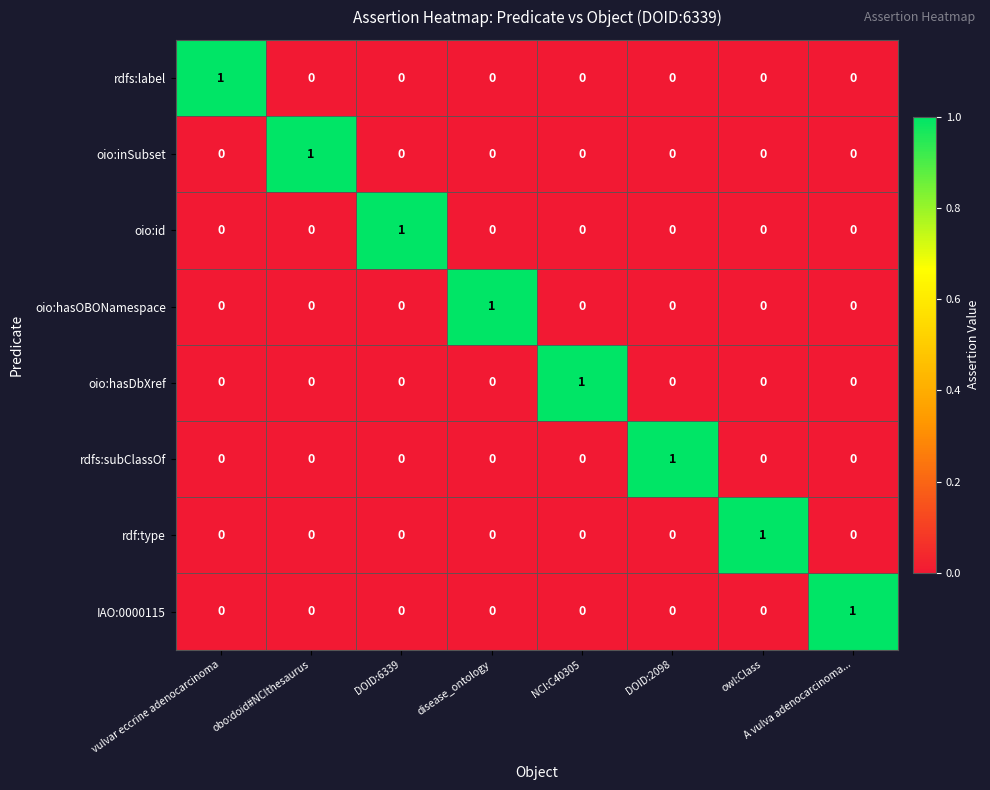

True or false: IAO:0000115 has a value of 0 at owl:Class.

True